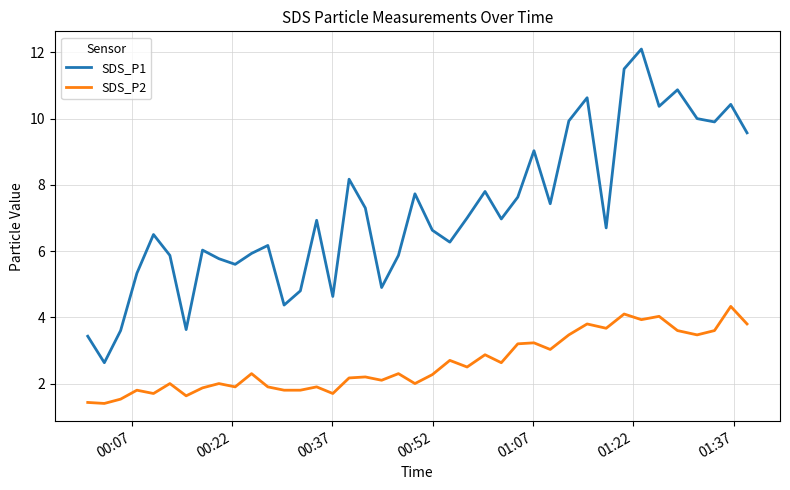

Which series has the largest total across all categories?

SDS_P1